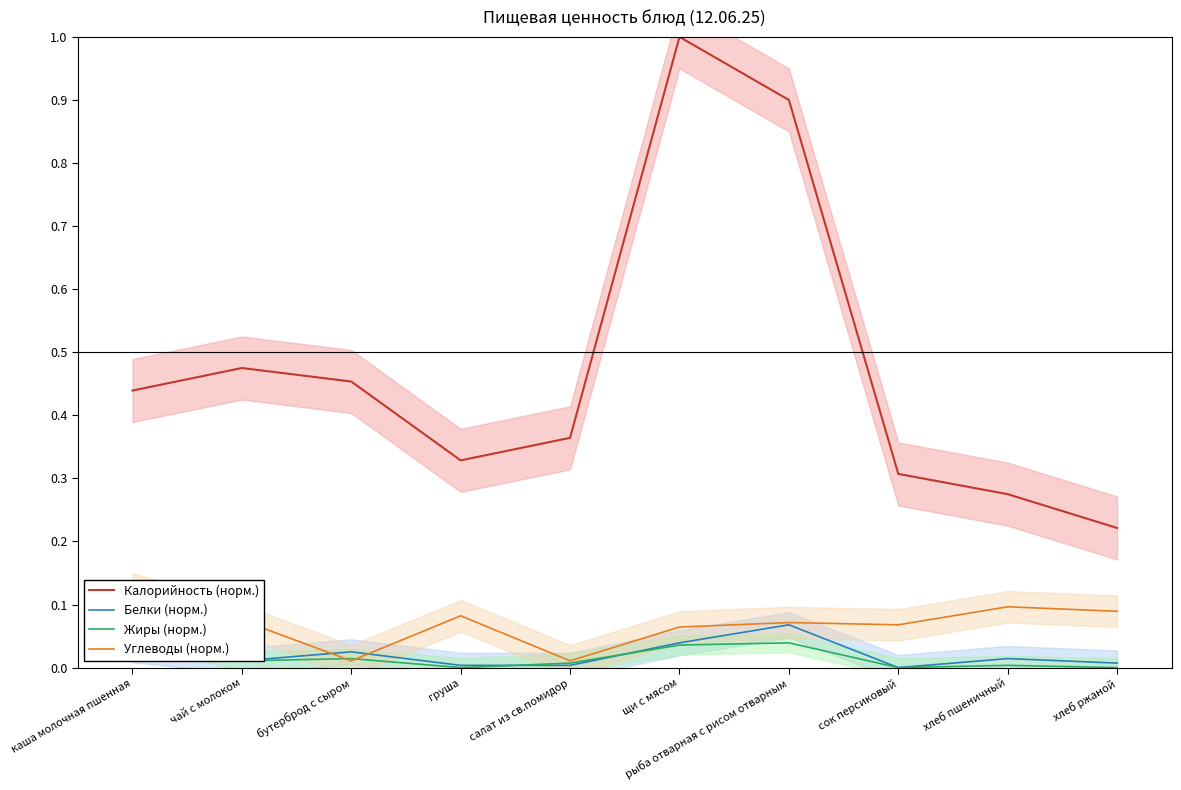

The value of Углеводы (норм.) at каша молочная пшенная is 0.1. True or false?

False